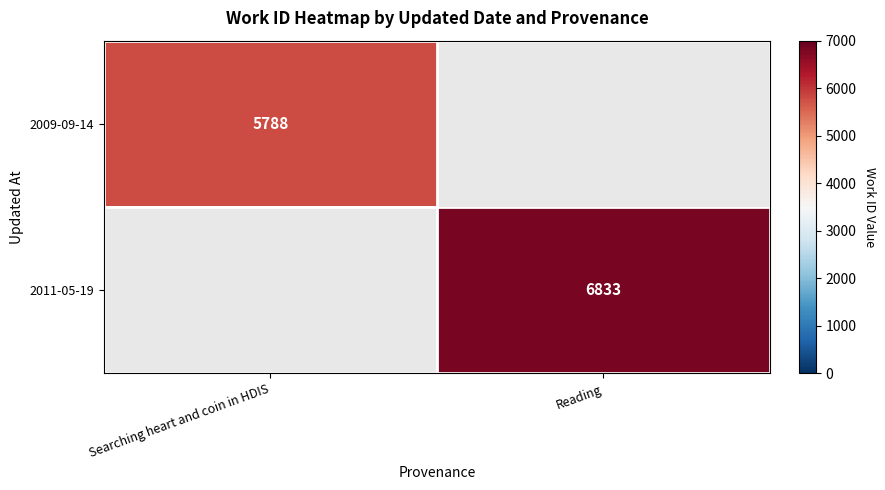

Is it true that 2011-05-19 equals 3559 at Reading?

False